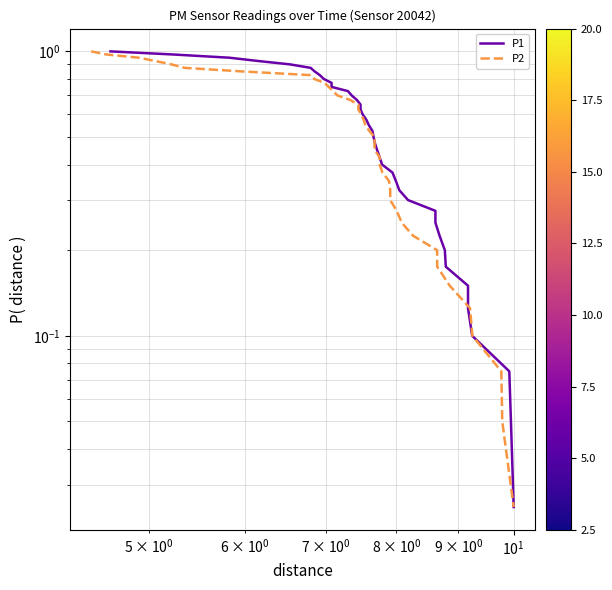

The value of P1 at 27 is 0.1. True or false?

False